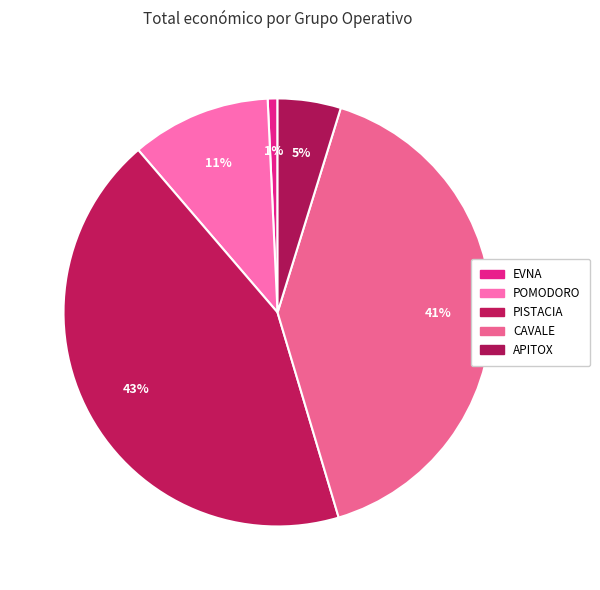

How many segments does this pie chart have?

5